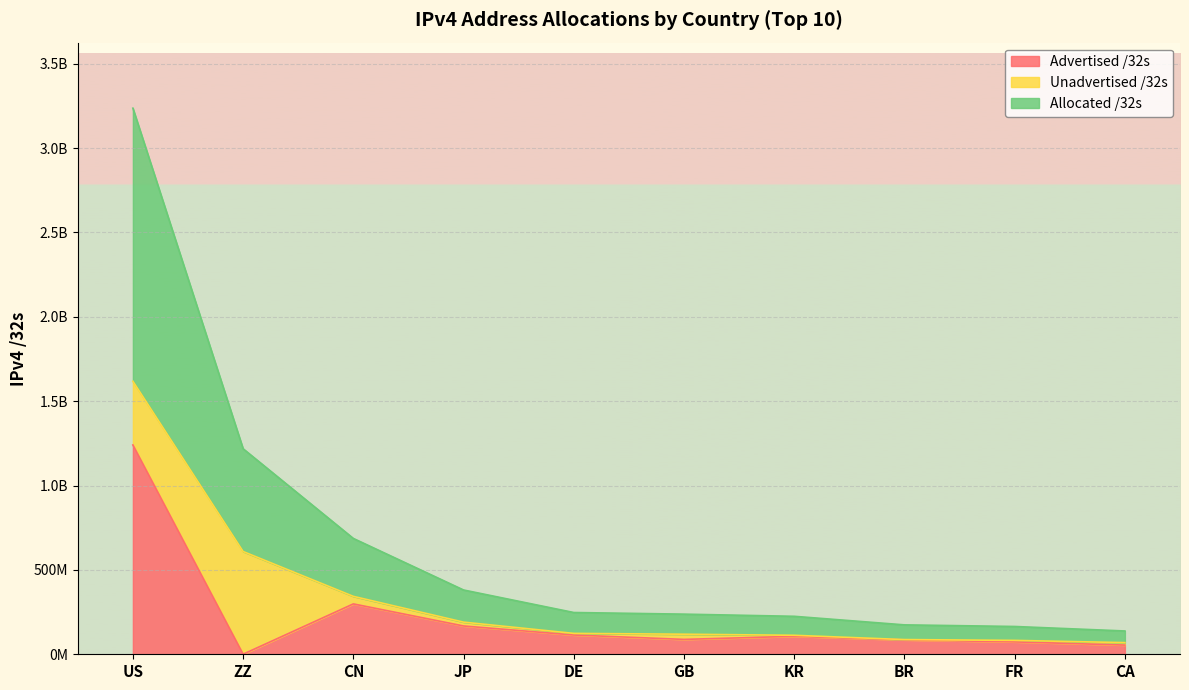

What is the total value across all series at JP?

358223872